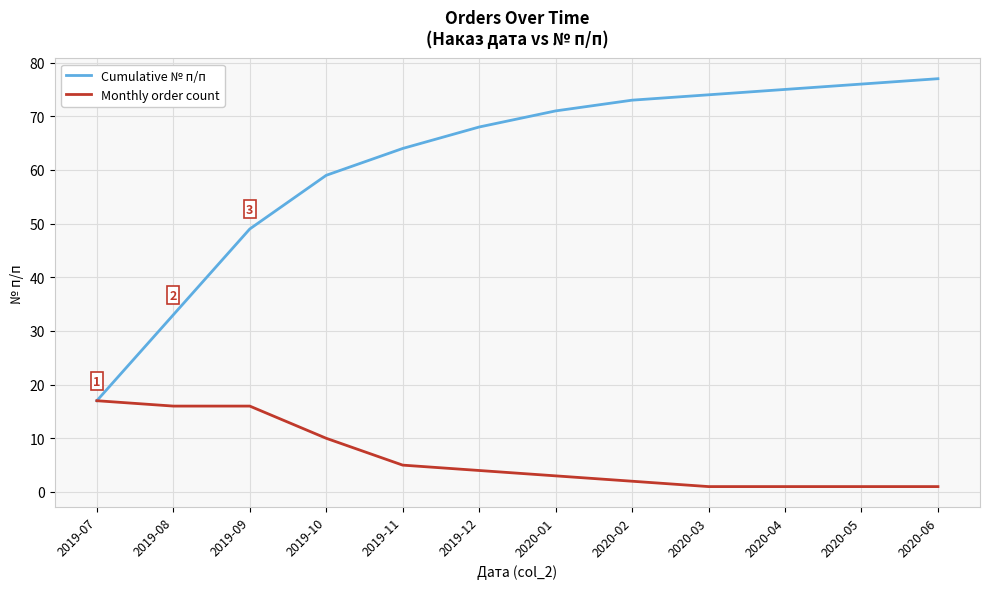

Rank the series by their average value, from highest to lowest.

Cumulative № п/п, Monthly order count